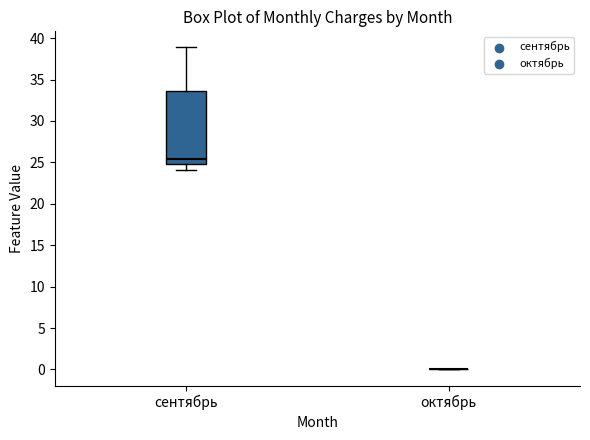

Reading left to right, read every box against the y-axis: the position of its median line, the range the box covers, and the ends of its whiskers. The values are not printed on the chart, so give them approximately, as read against the axis.

сентябрь: median 25.5, box 25.0 to 33.5, whiskers 24.0 to 39.0
октябрь: box collapsed to a line at 0.0, whiskers 0.0 to 0.0